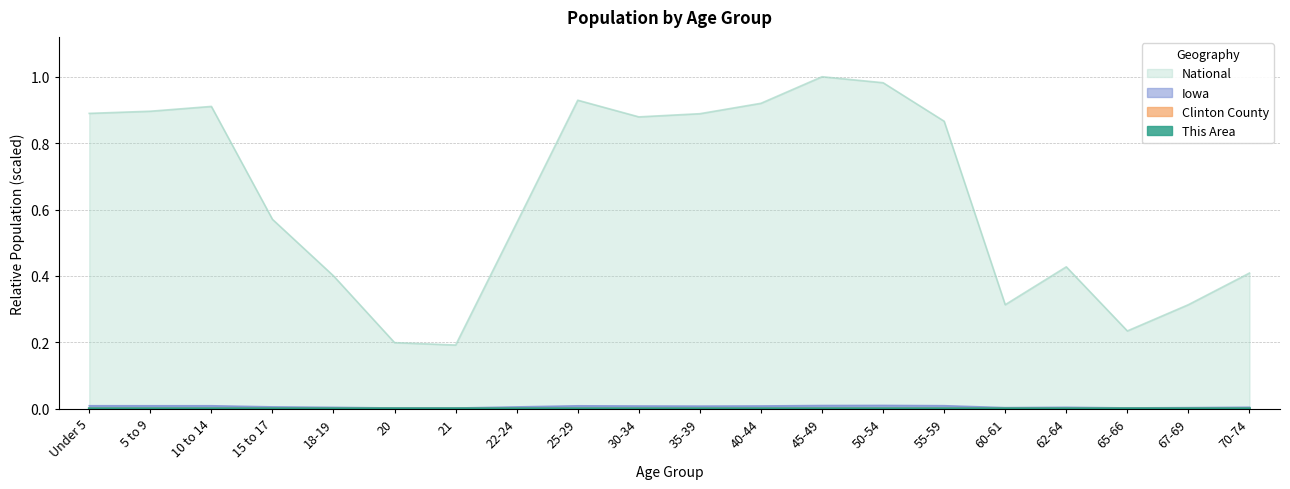

True or false: Iowa and This Area intersect in this chart.

False